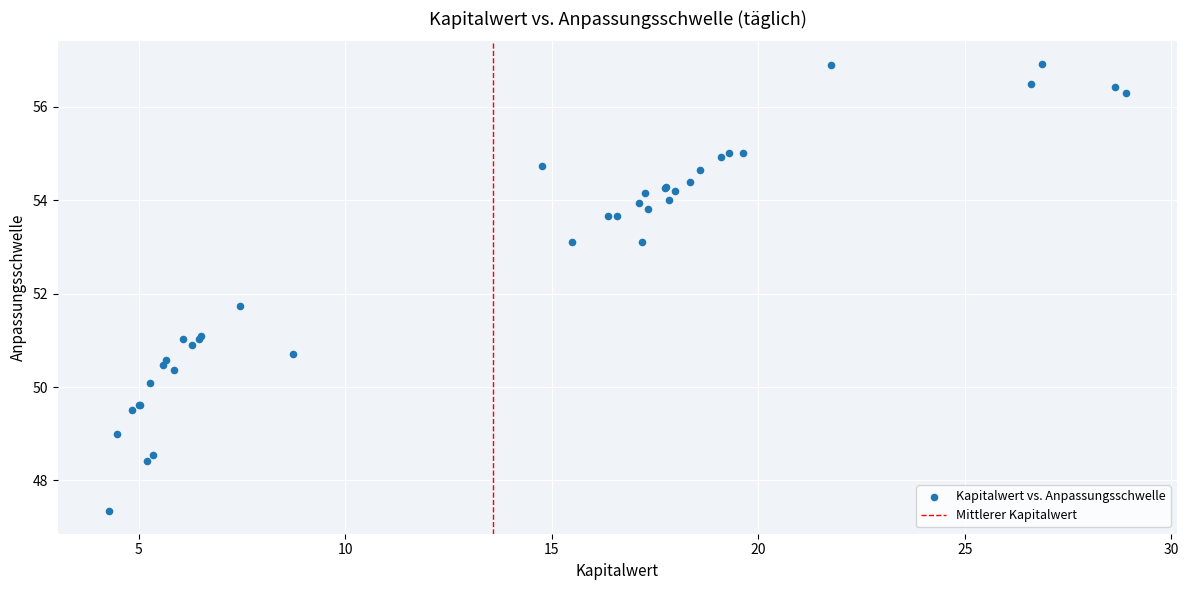

What Y value in the scatter plot is closest to 52?

51.7